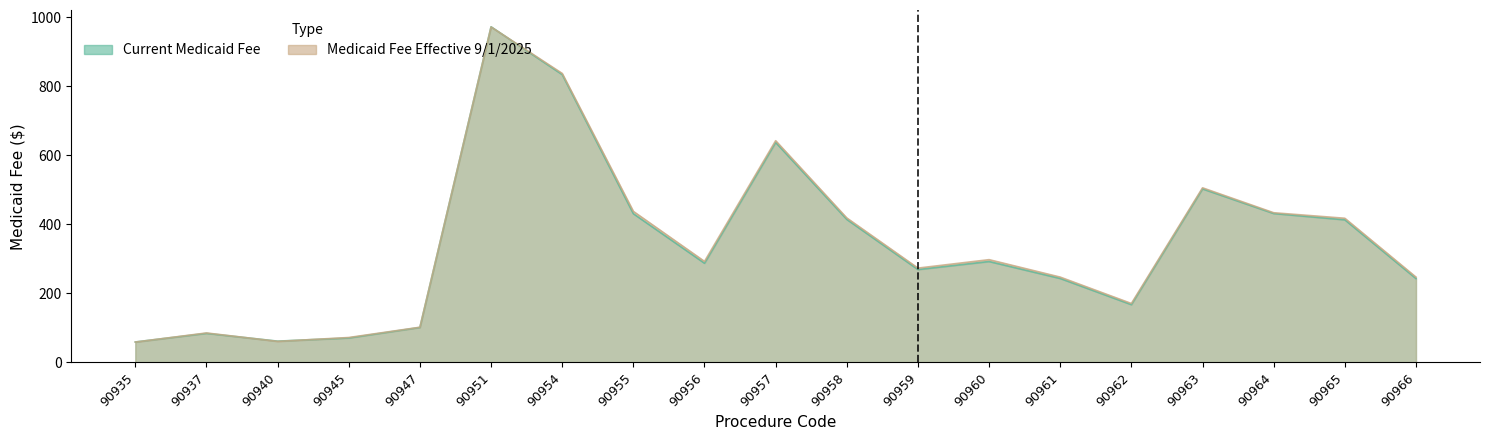

Is it true that Medicaid Fee Effective 9/1/2025 equals 433.4 at 90964?

True